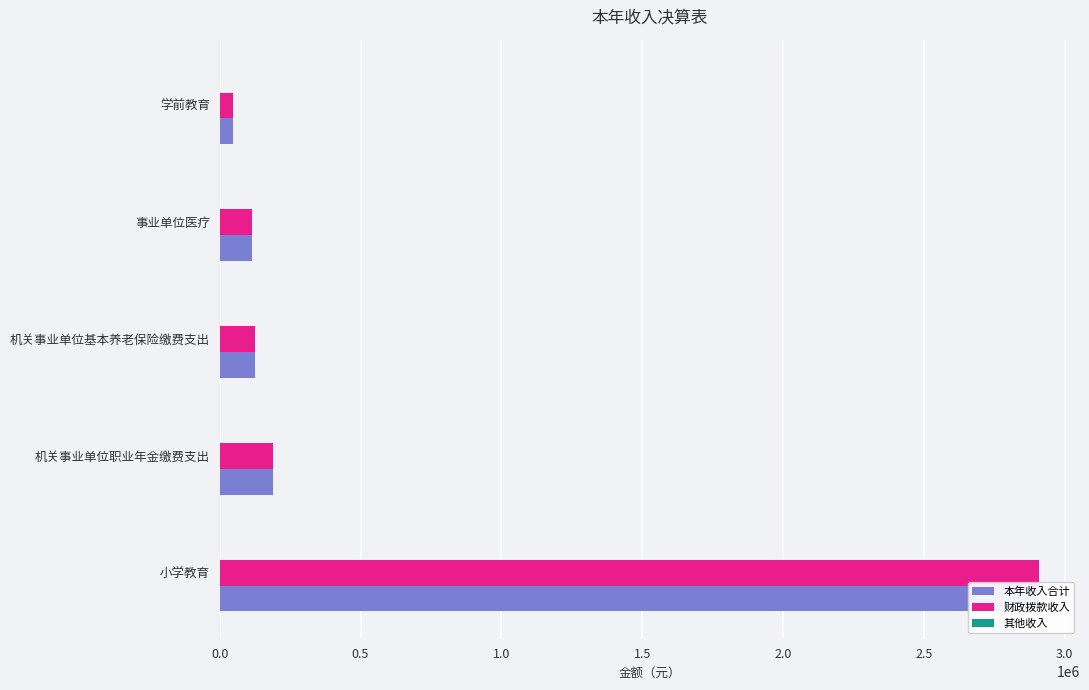

Rank the series at 0.0 from highest to lowest value.

本年收入合计, 财政拨款收入, 其他收入